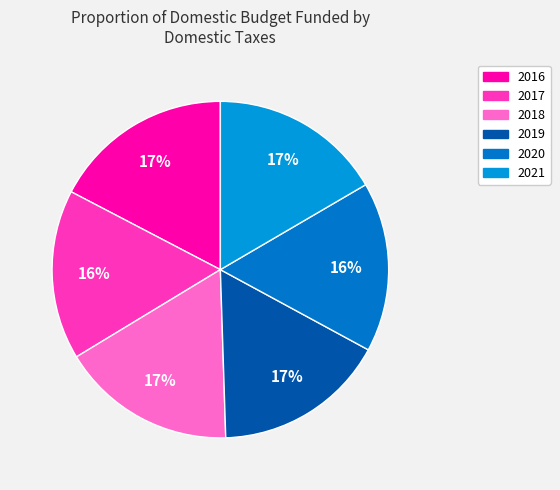

What percentage is NOT represented by 2016?

82.7%